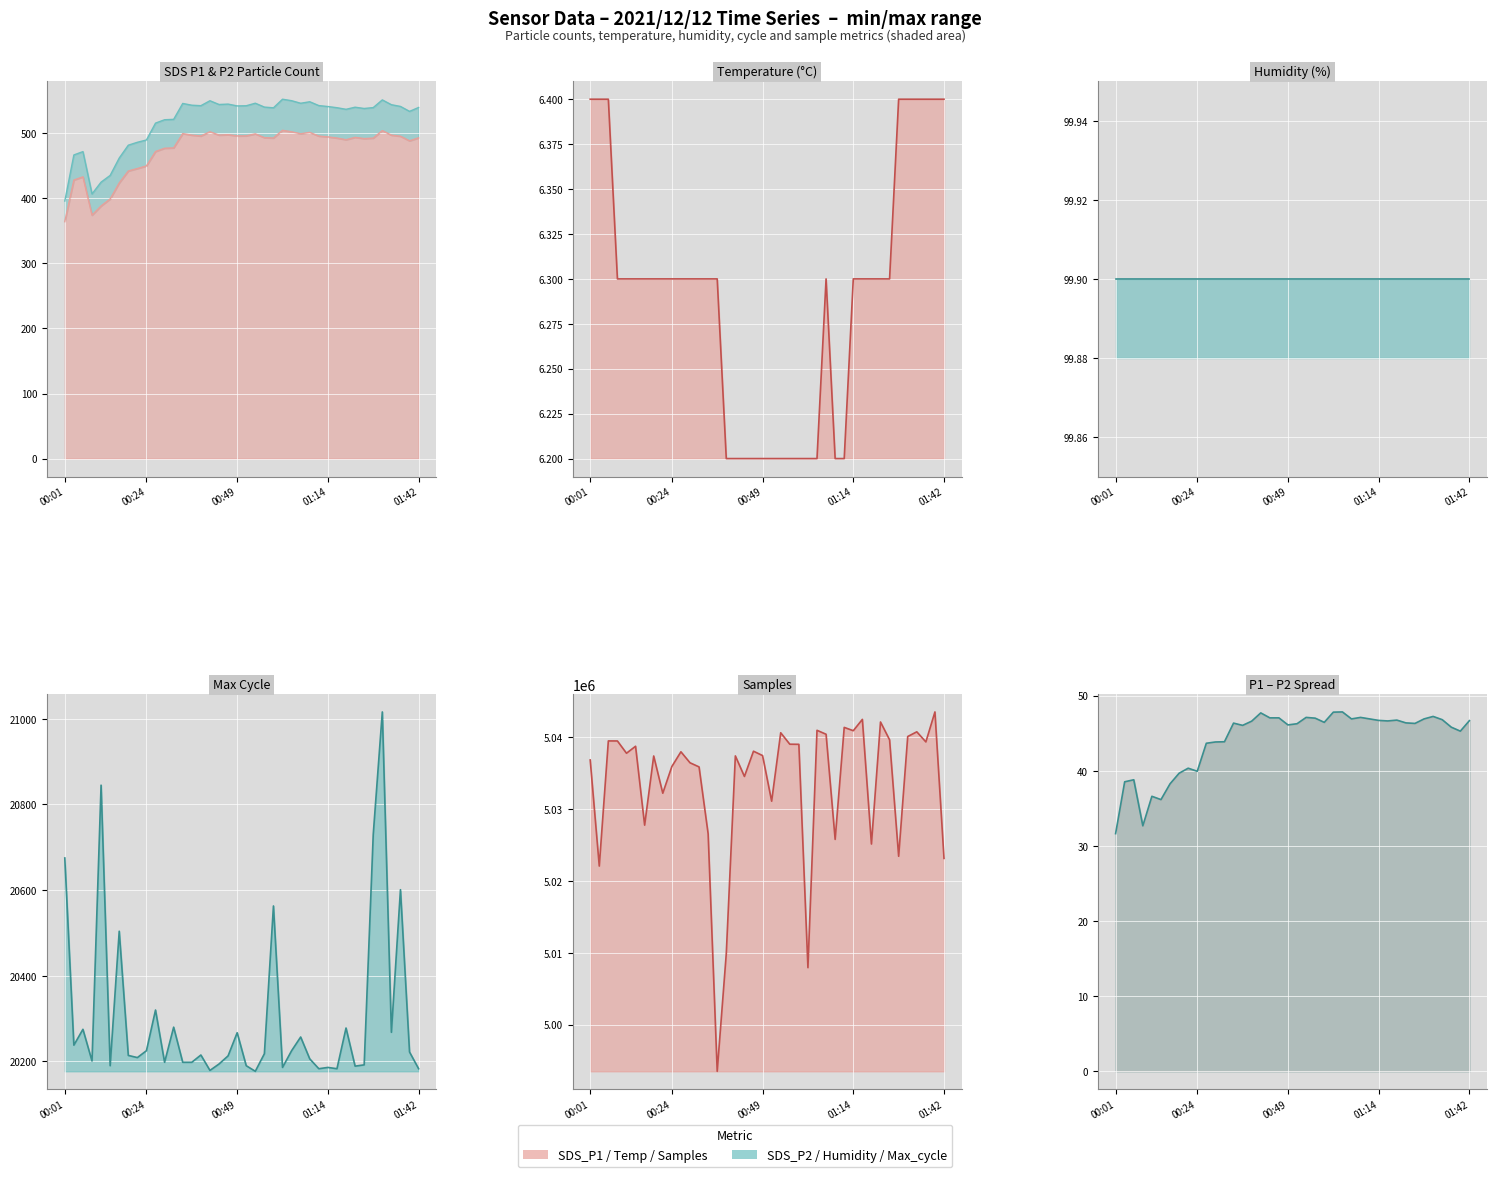

Which series has the largest total across all categories?

Samples